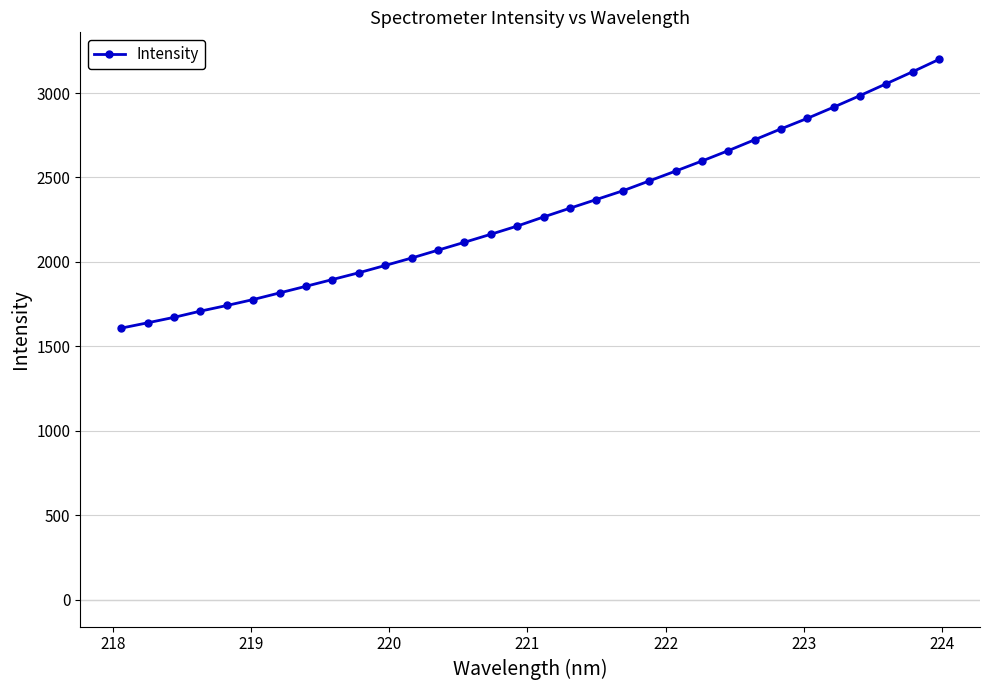

What is the average value?

2296.8